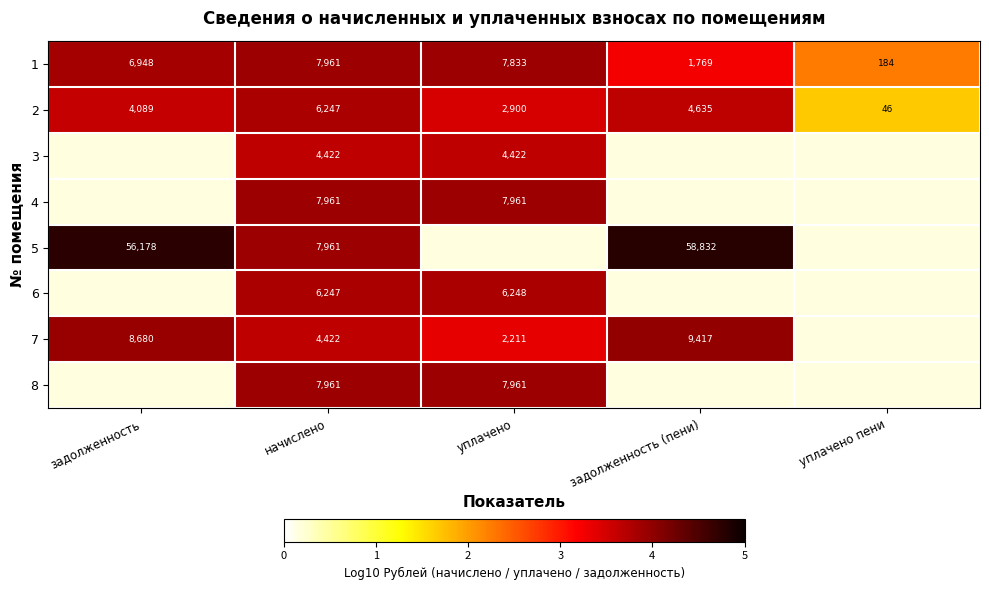

Where is 2 nearest to the value 3146?

уплачено